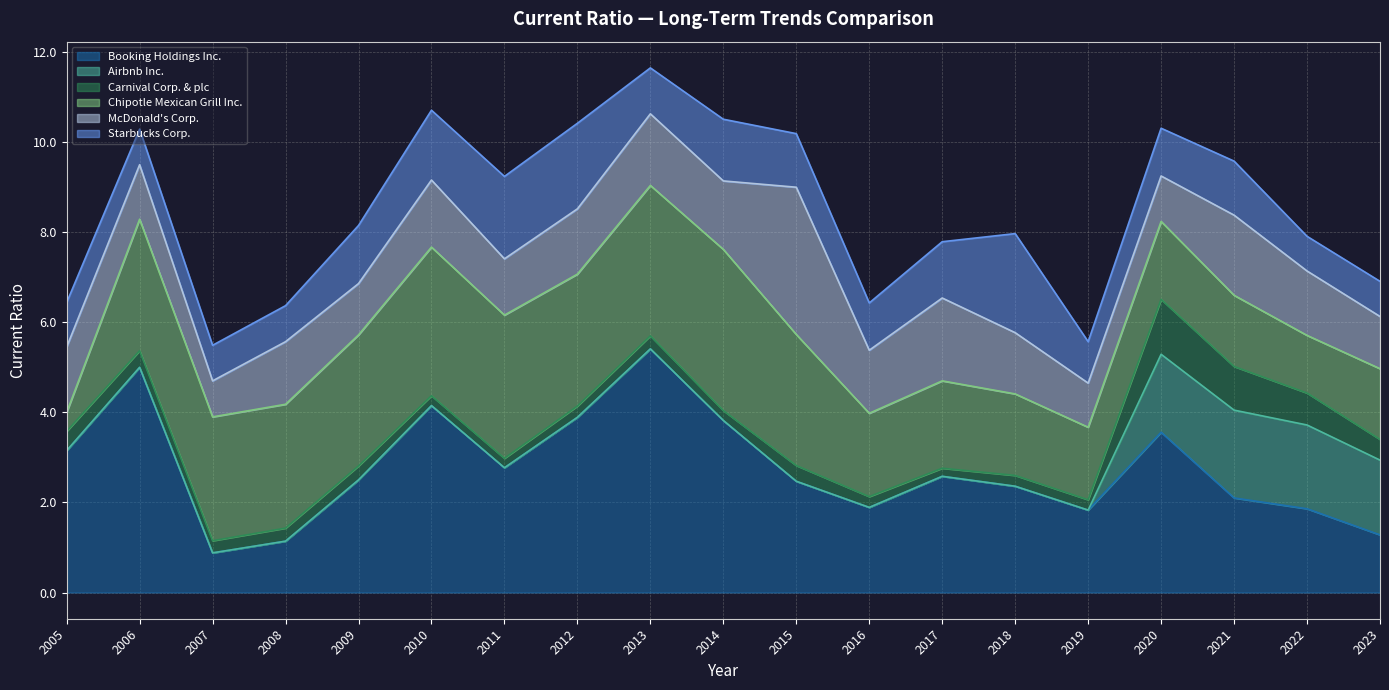

At which label is Chipotle Mexican Grill Inc. closest to 2?

2017